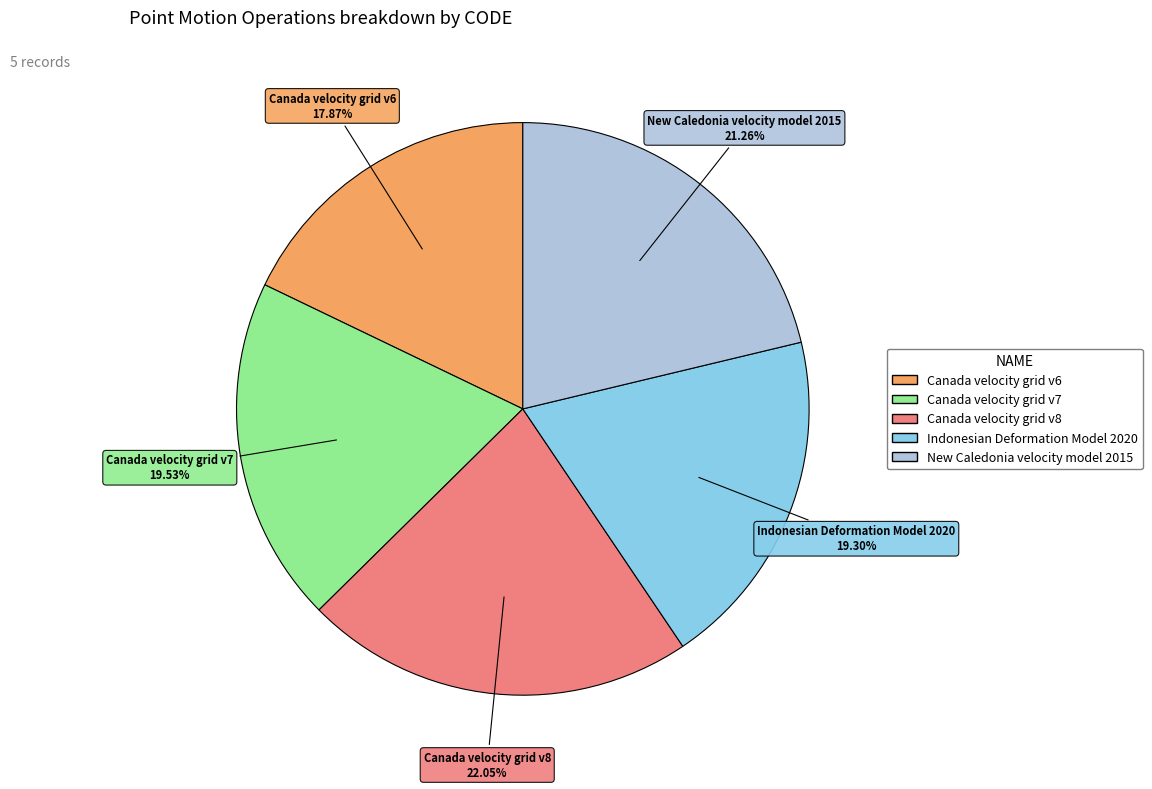

Does any single category account for the majority?

No